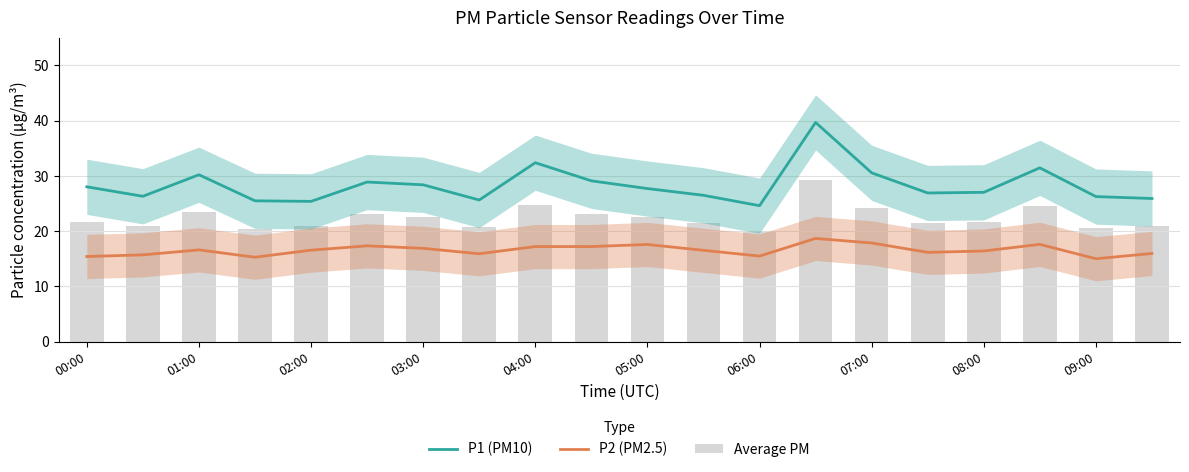

At how many categories does at least one series exceed 24?

20